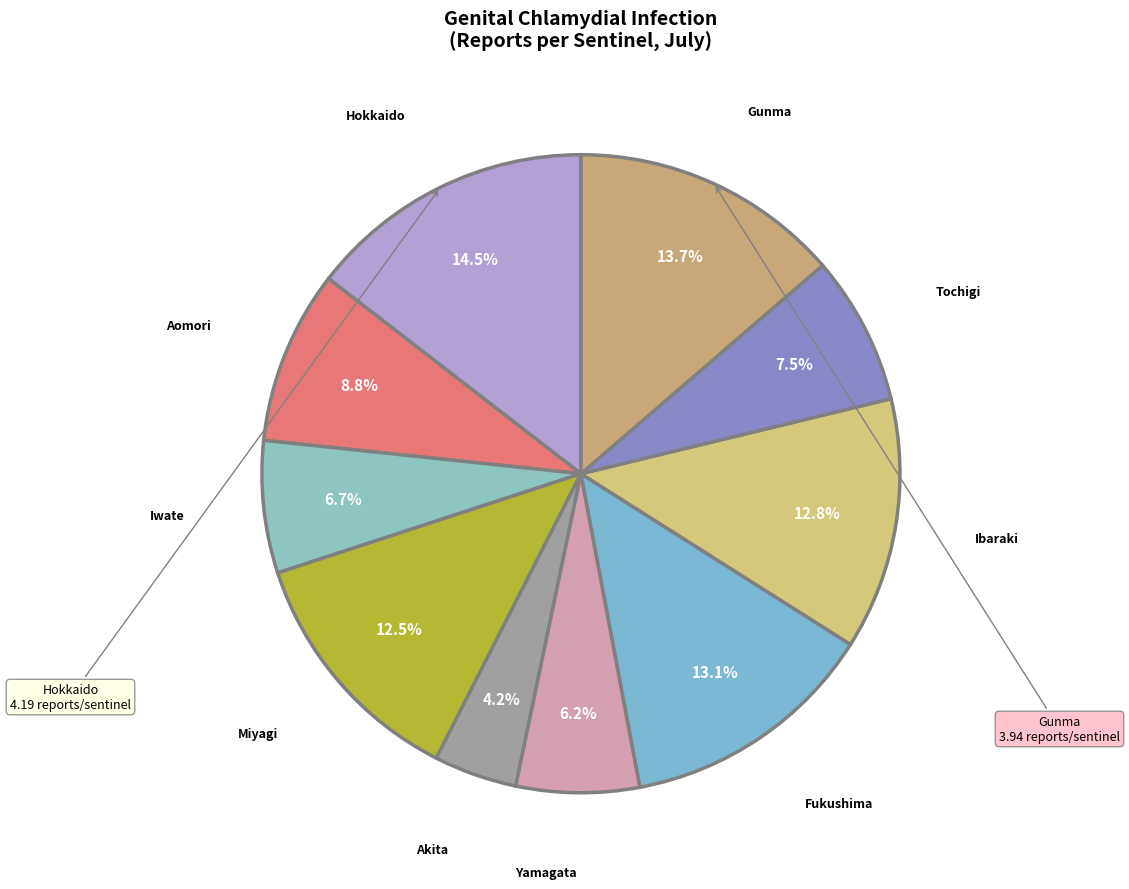

Which category has the biggest portion of the pie?

Hokkaido